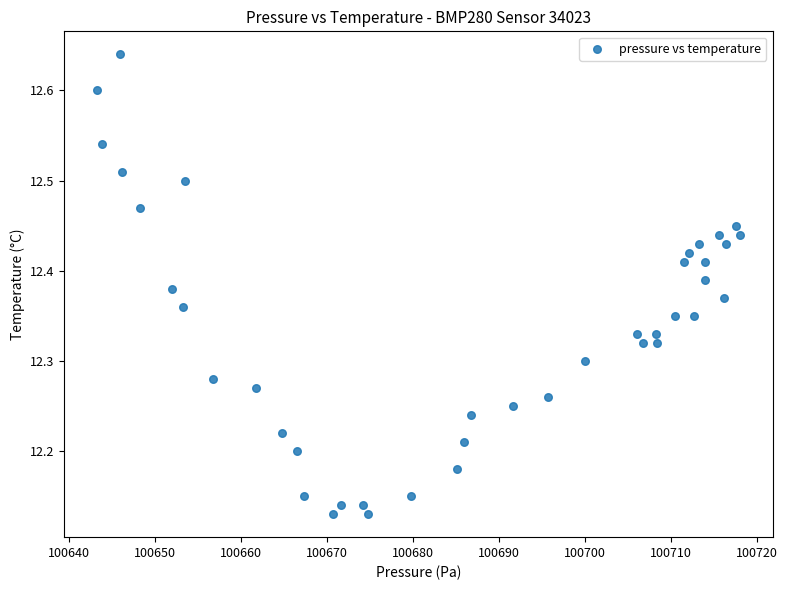

What is the range of X values (max minus min)?

74.8